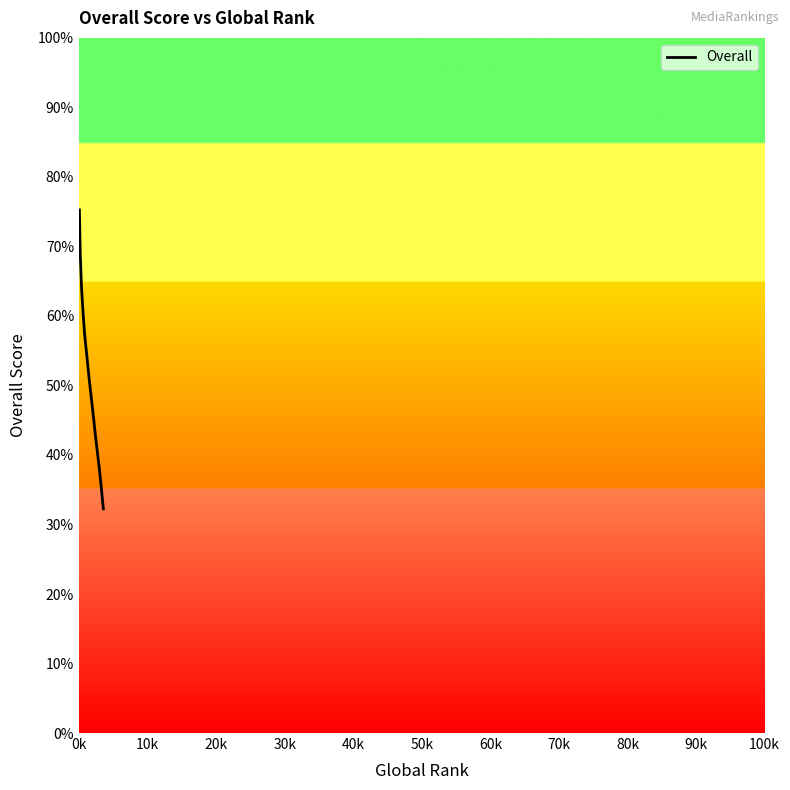

What is the difference between the maximum and minimum values?

43.0